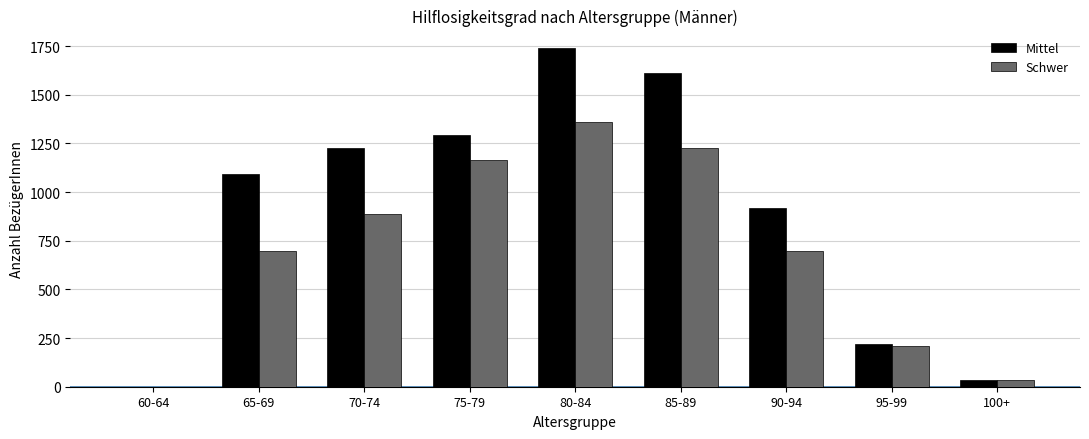

At which category is the sum across all series the highest?

80-84